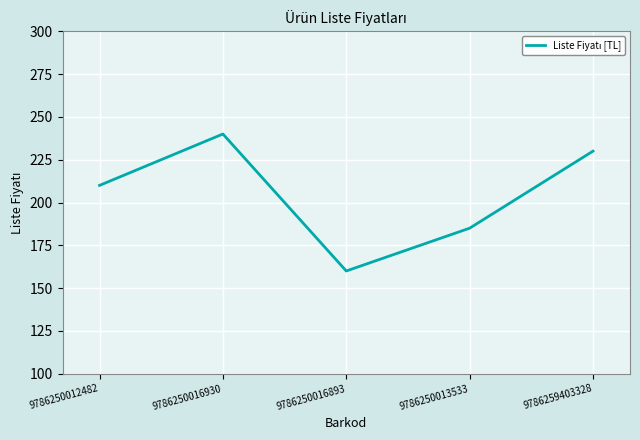

Which label corresponds to the largest value in the chart?

9786250016930